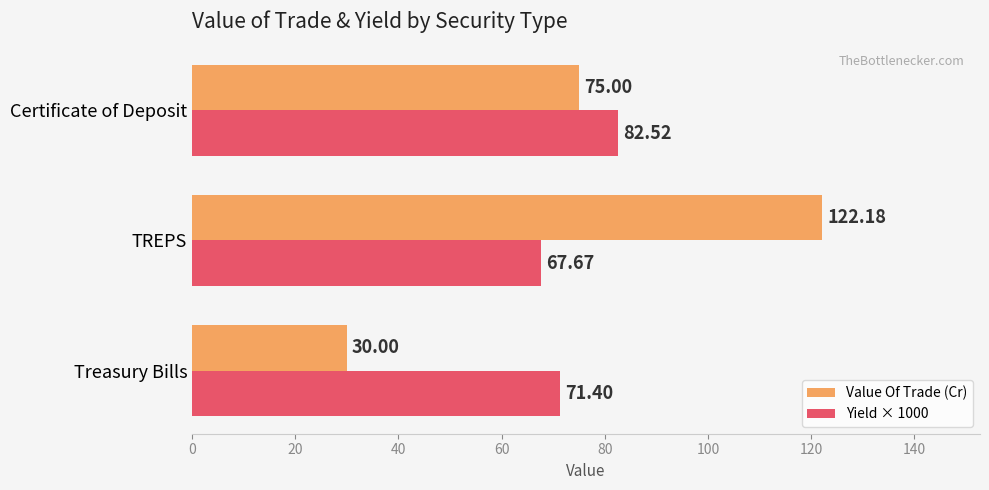

Which category has the highest value across all series?

TREPS